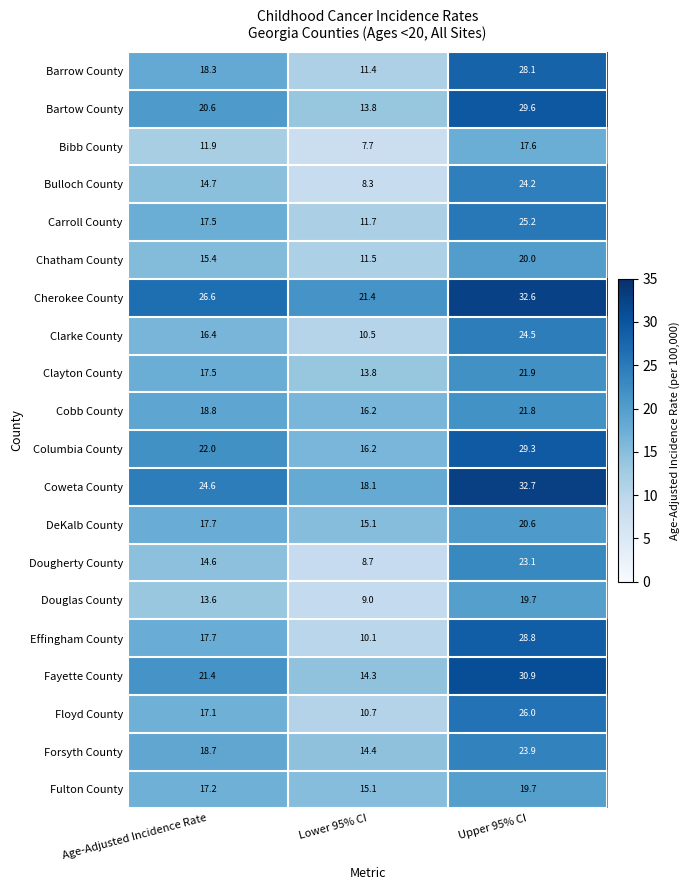

Which label corresponds to the largest value in the chart?

Upper 95% CI